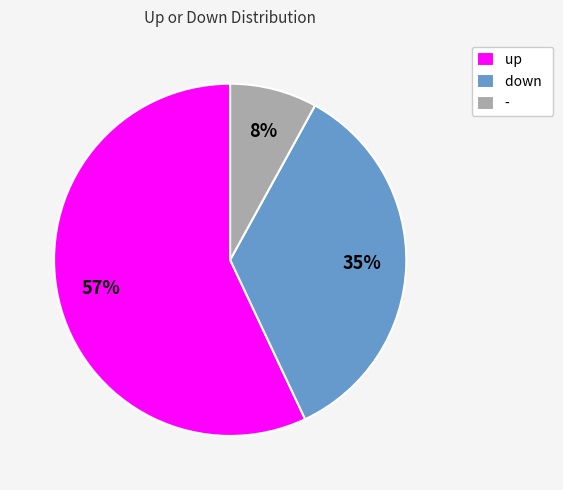

To the nearest percent, what is the difference between the up and down slice percentages?

22%